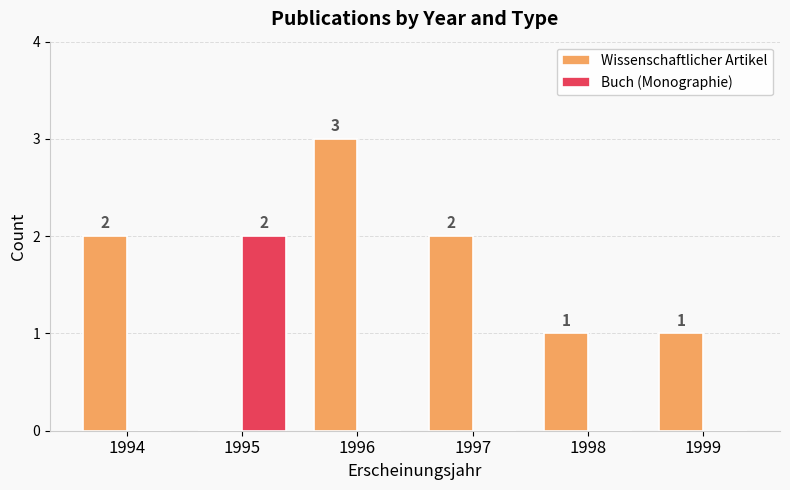

The Wissenschaftlicher Artikel series shows 3 at 1994. True or false?

False